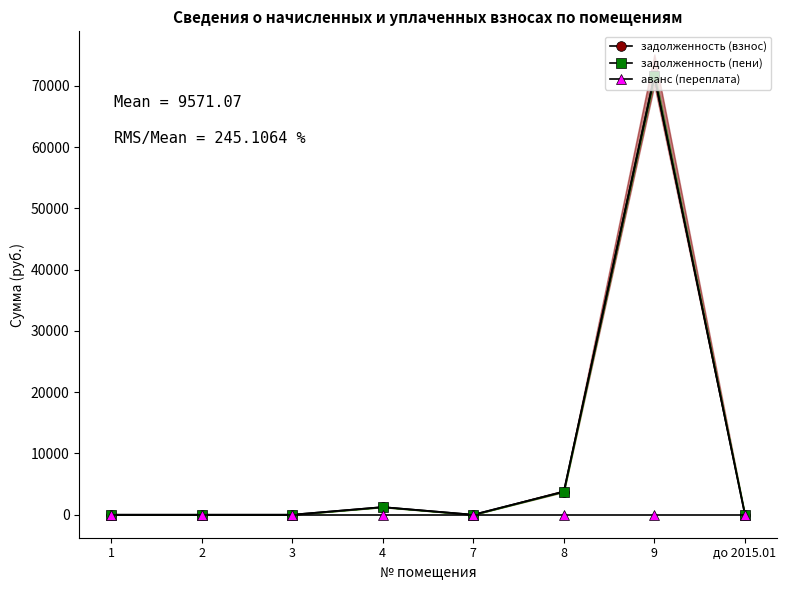

True or false: задолженность (взнос) and задолженность (пени) intersect in this chart.

False